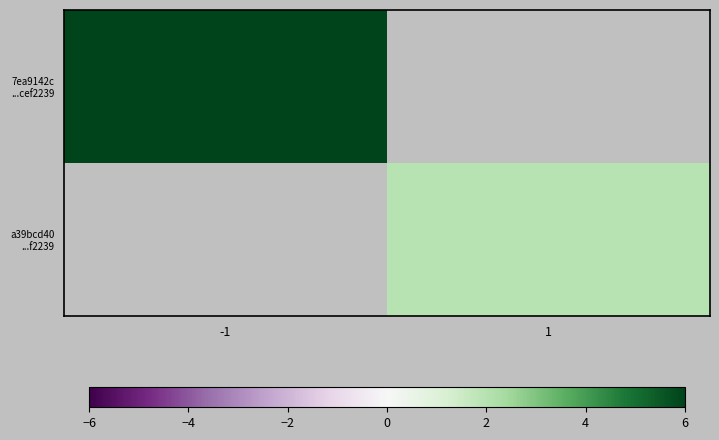

The value of 7ea9142c ...cef2239 at -1 is 6.0. True or false?

True